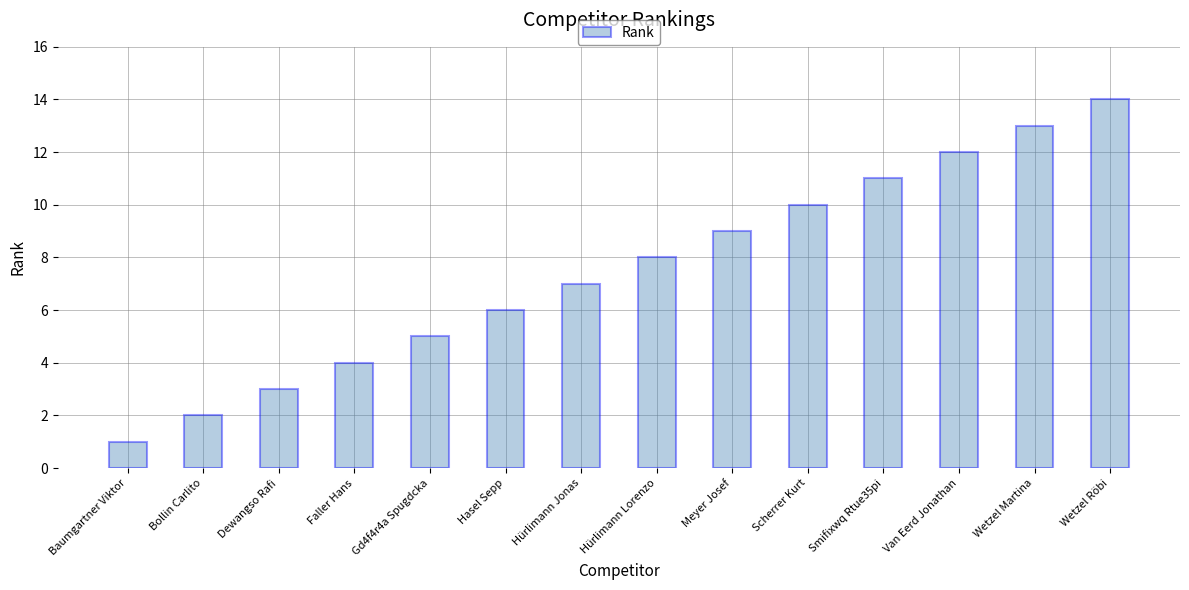

True or false: the data shows 3 at Hasel Sepp.

False